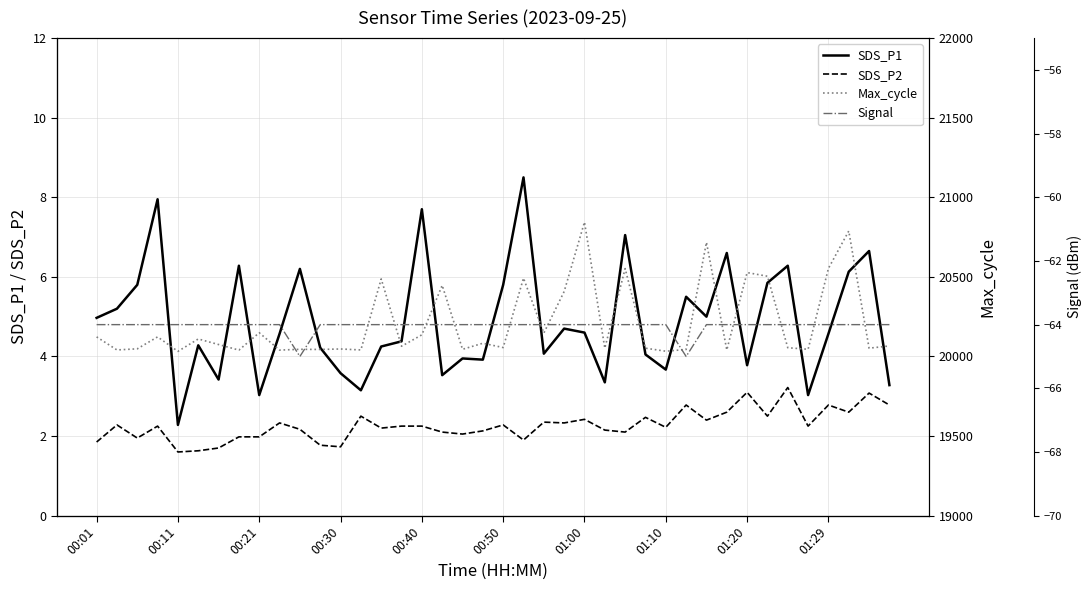

The value of Signal at 21 is -64.0. True or false?

True